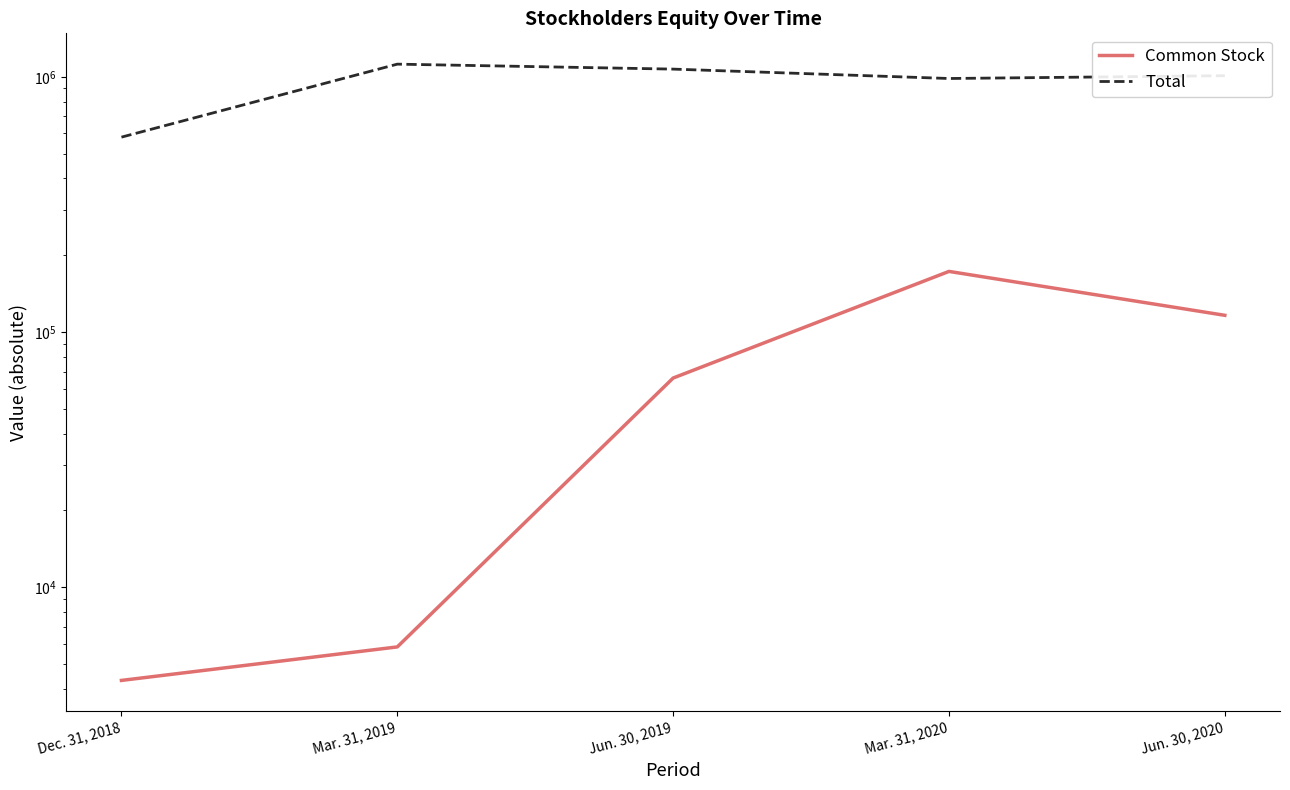

What is the value of the Common Stock point at the 1st from the left?

4316